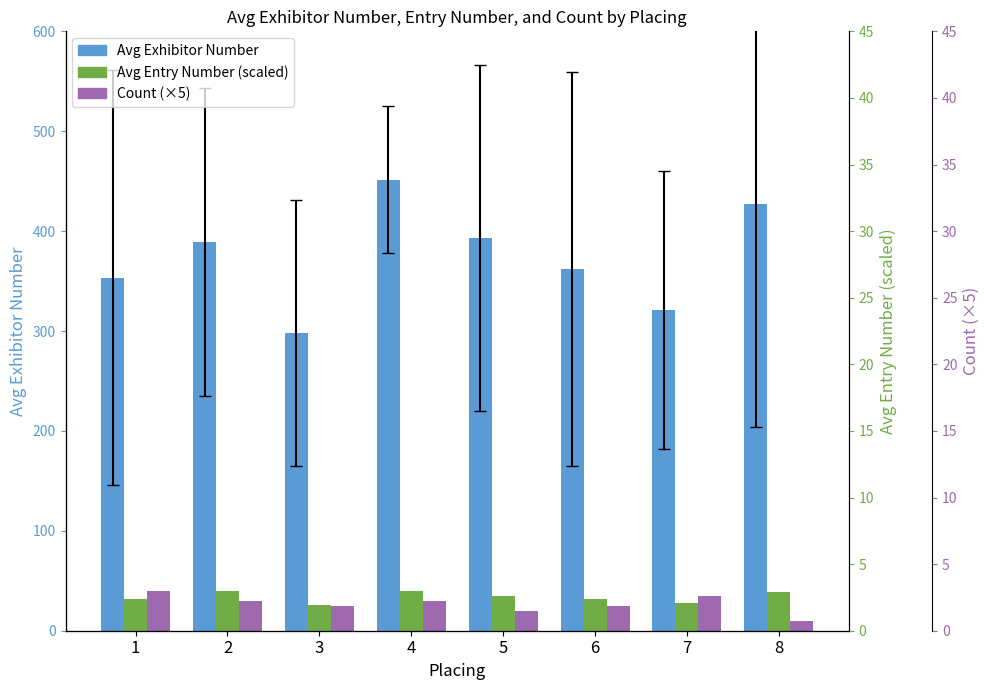

What is the average value of the Count (×5) series?

26.9